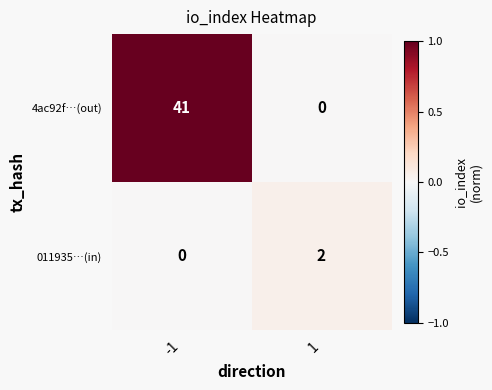

At which category is the sum across all series the highest?

-1